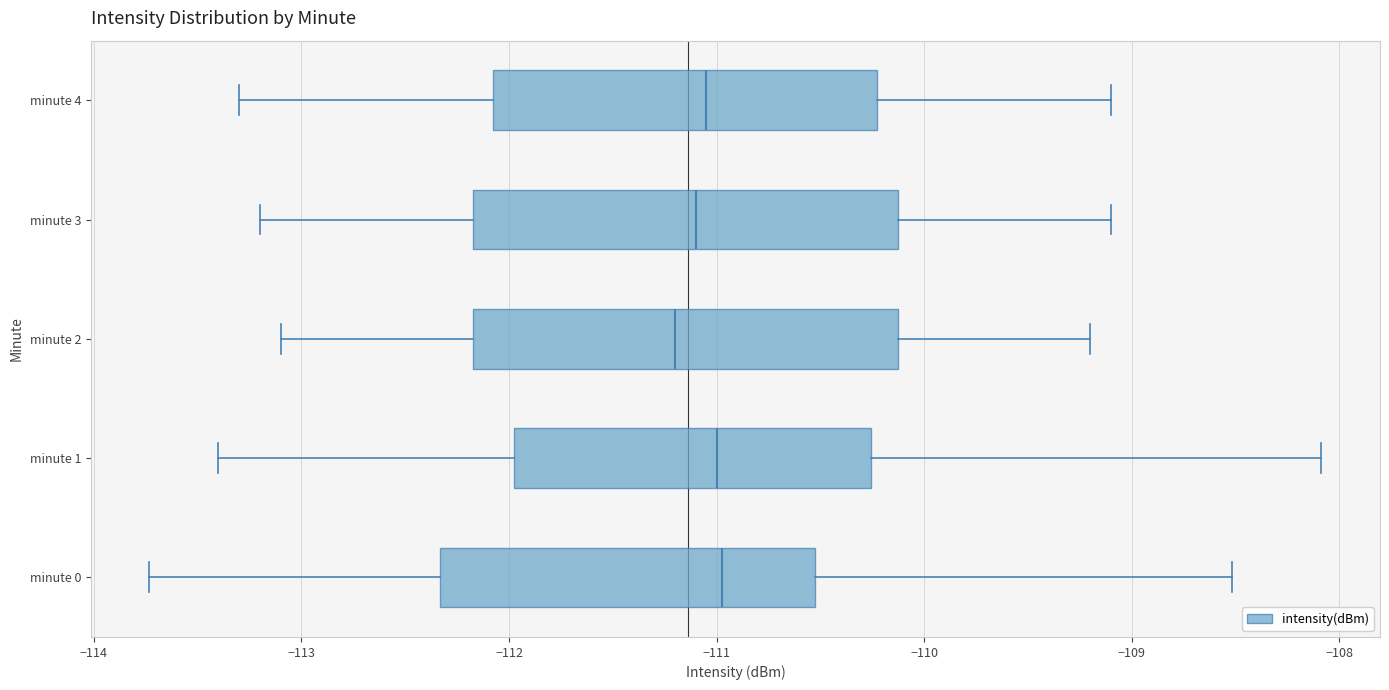

Where does the right whisker of the box for minute 1 end on the x-axis? The values are not printed on the chart, so give them approximately, as read against the axis.

-108.1